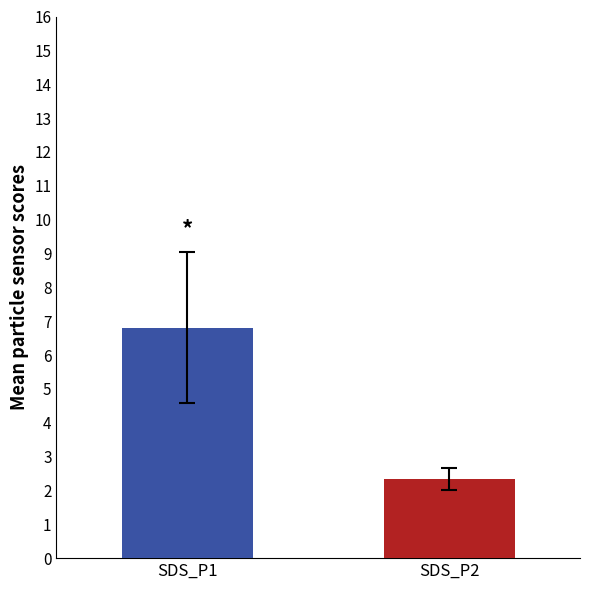

What is the maximum value shown in the chart?

6.8